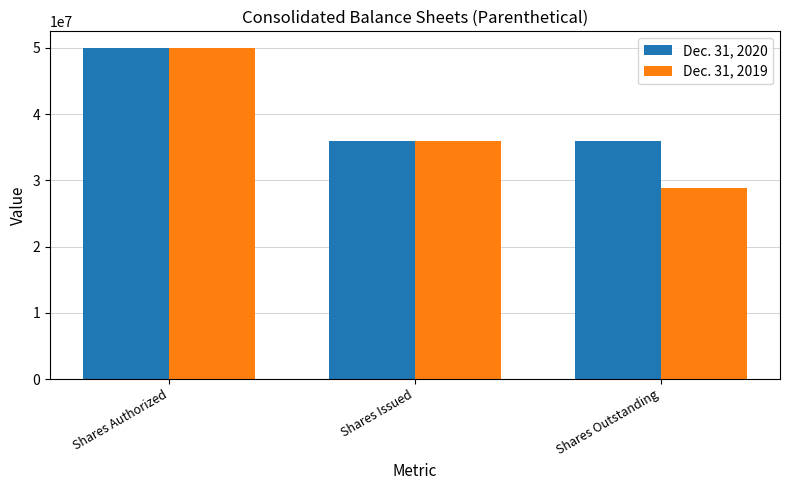

What are all the series names shown in the legend?

Dec. 31, 2020, Dec. 31, 2019